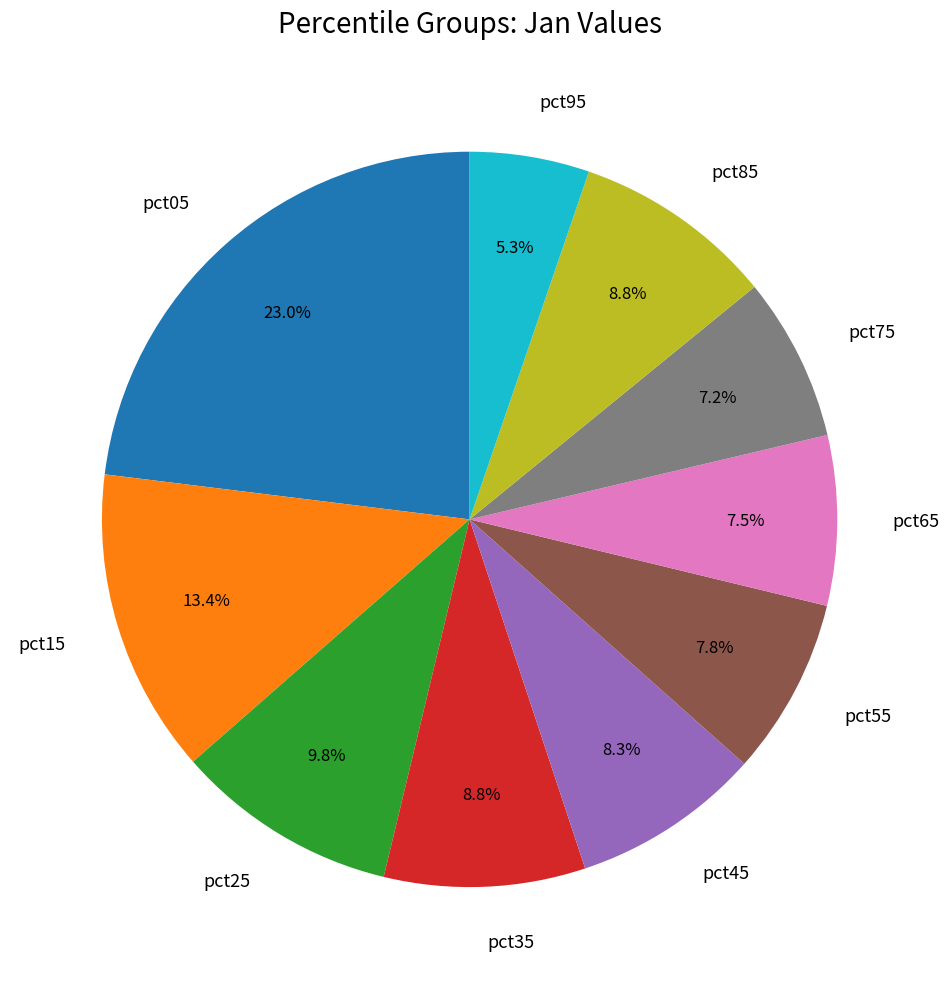

To the nearest percent, what percentage of the pie is pct55?

8%